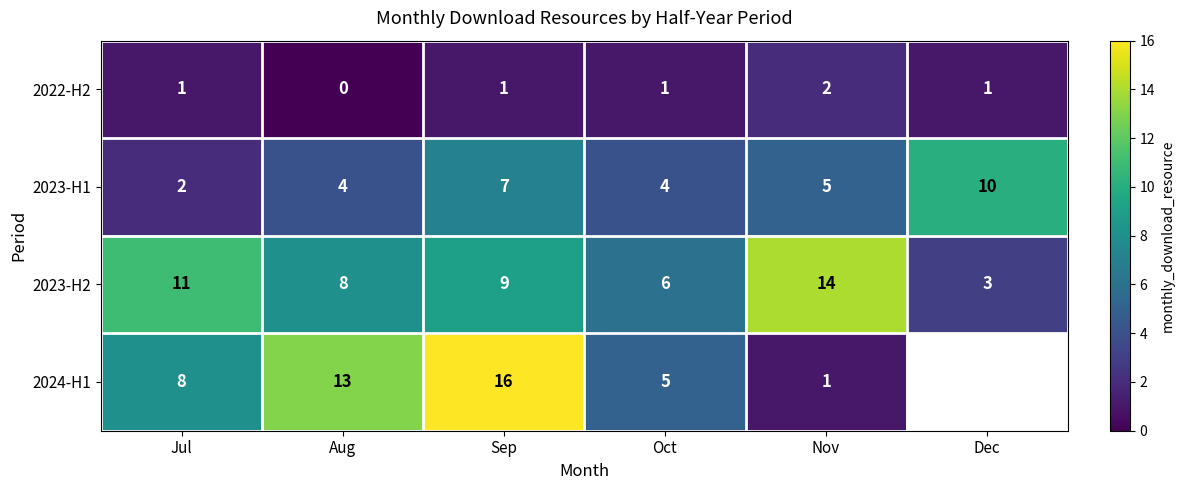

At which label does 2023-H1 reach its minimum?

Jul